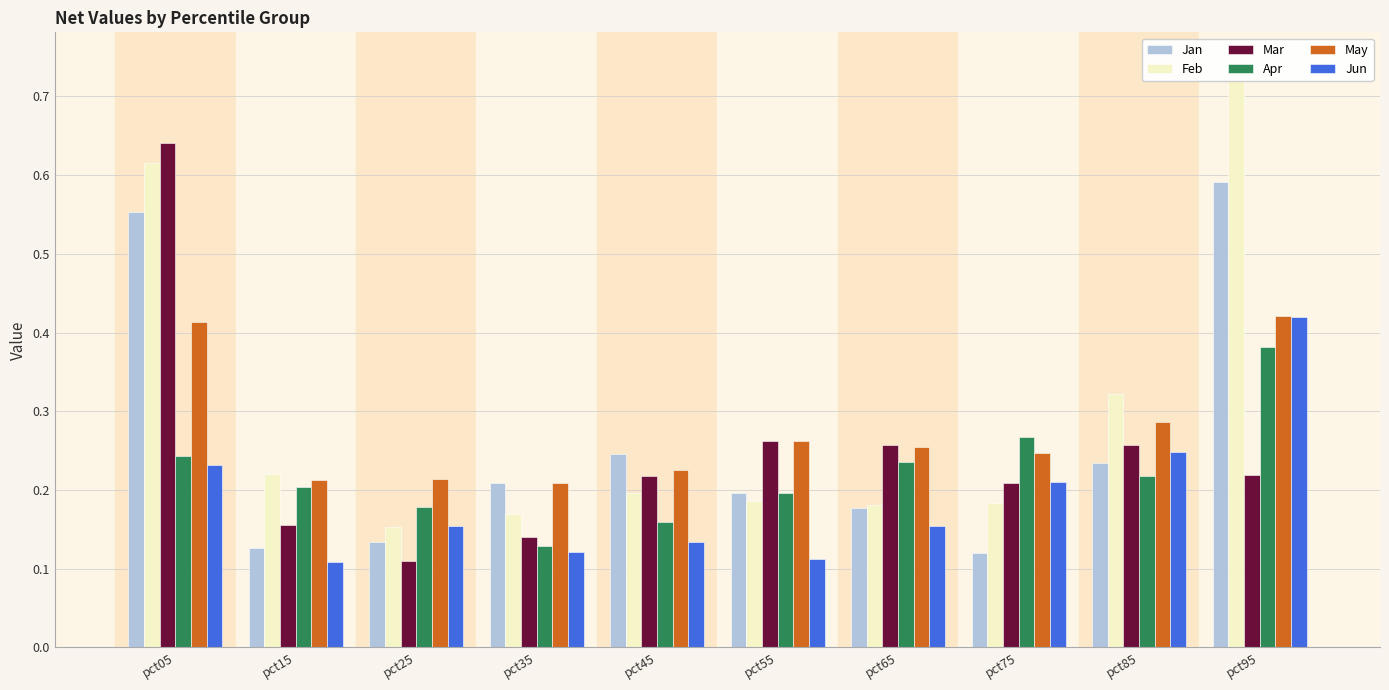

Between pct35 and pct45, which is larger?

pct45